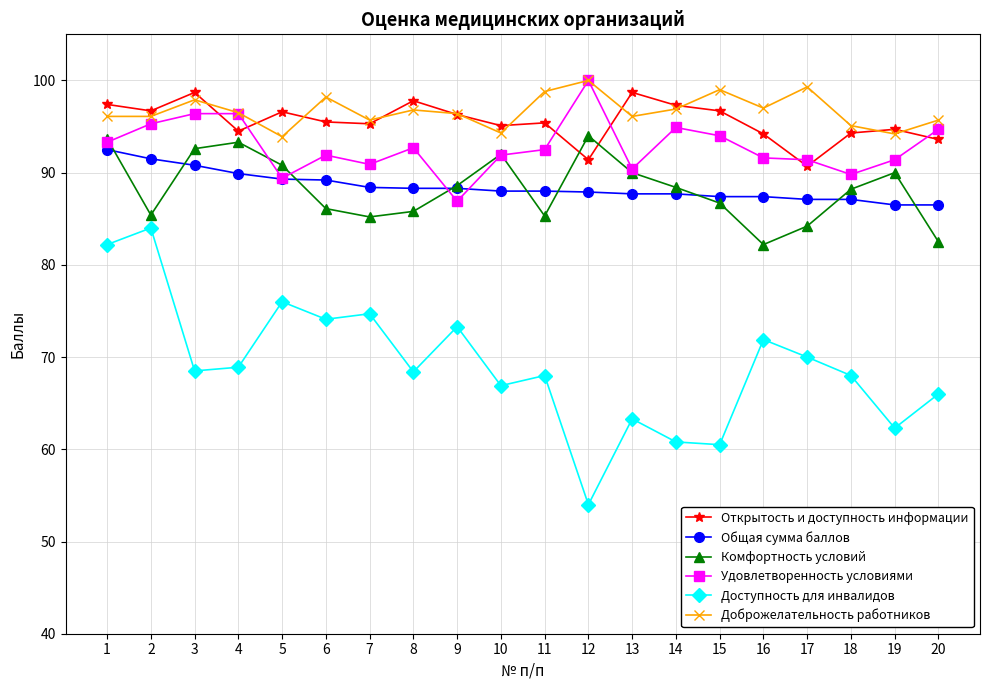

The Общая сумма баллов series shows 54.5 at 20. True or false?

False